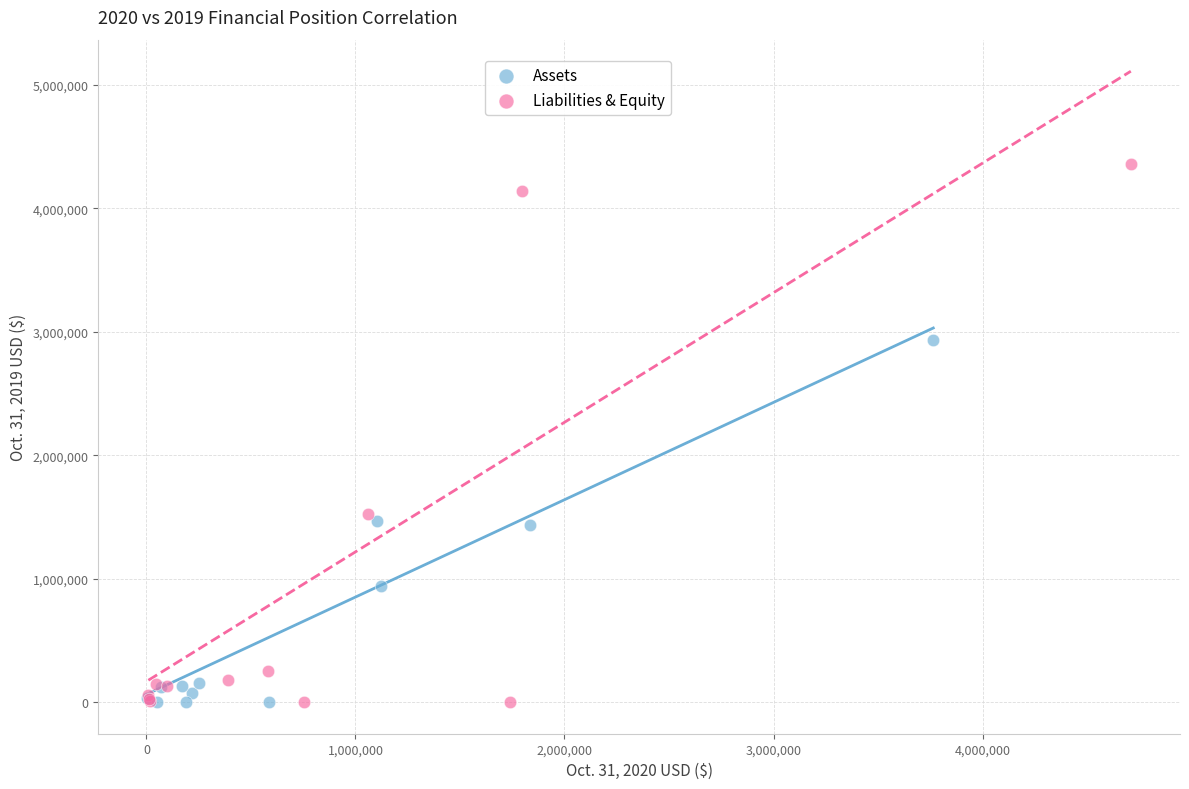

Which series reaches the maximum Y coordinate?

Liabilities & Equity